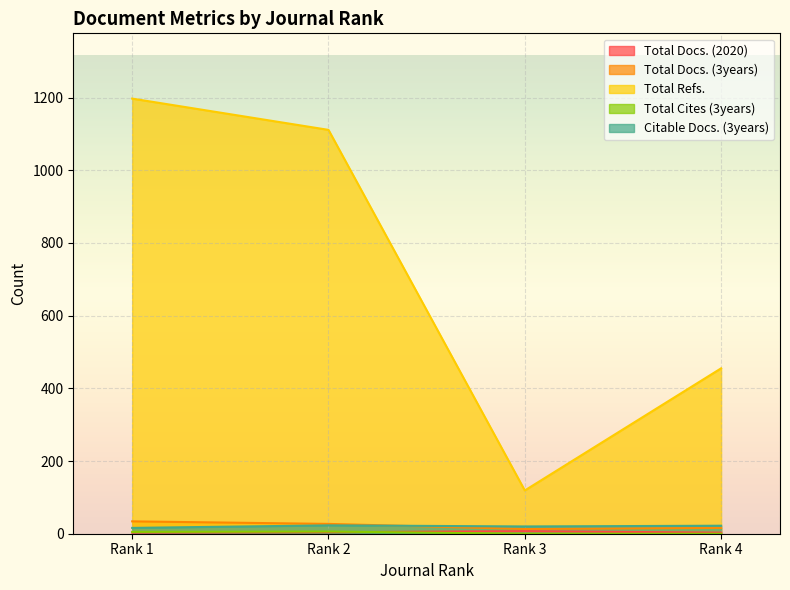

List the series in order of their peak value, highest first.

Total Refs., Total Docs. (3years), Citable Docs. (3years), Total Docs. (2020), Total Cites (3years)